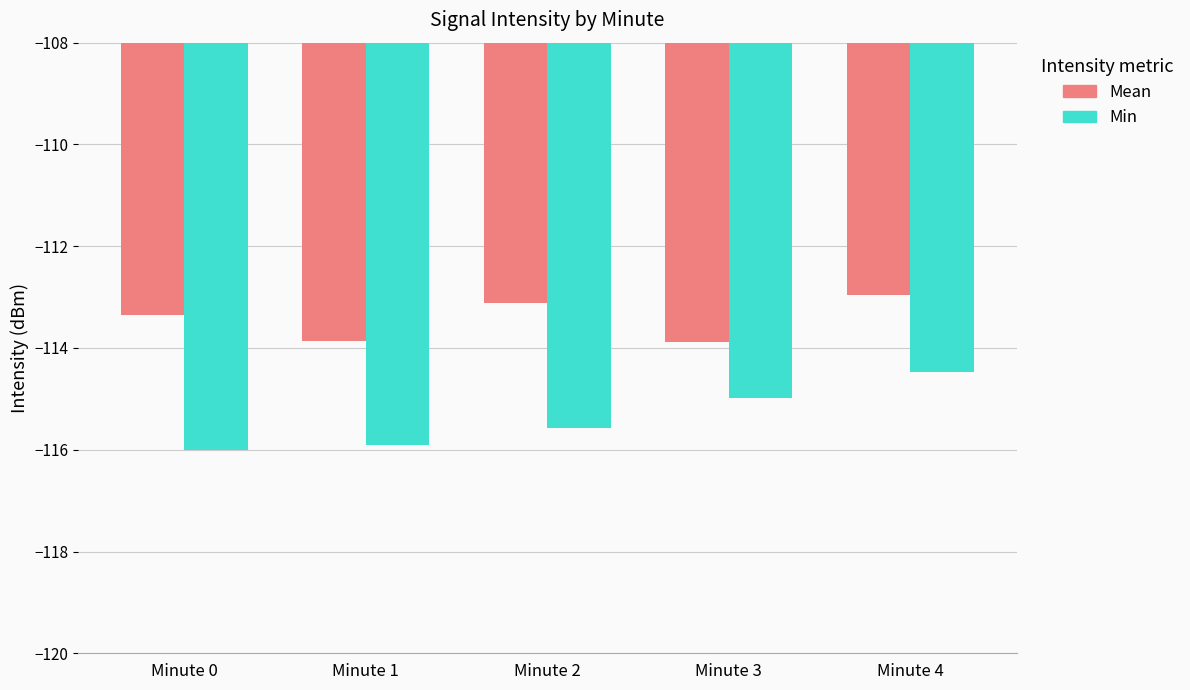

What is the total value across all series at Minute 0?

-229.4